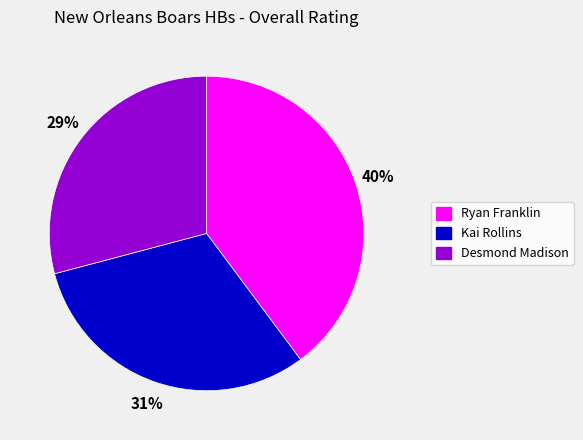

To the nearest percent, what is the average slice percentage?

33%